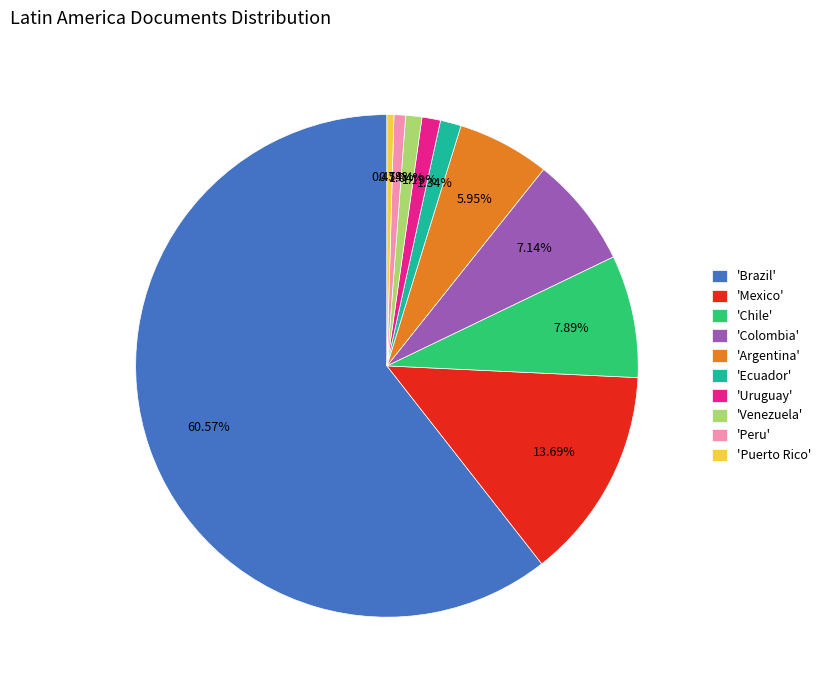

What is the ratio of the value at 'Brazil' to the value at 'Mexico'?

4.4